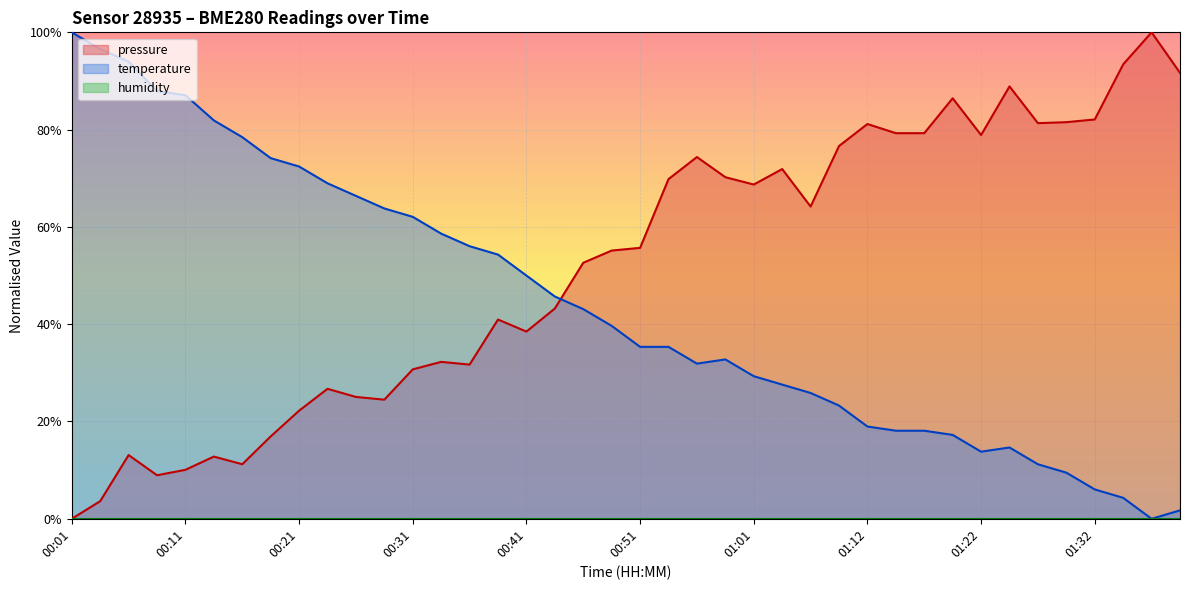

What is the total value across all series at 00:33?

90.9